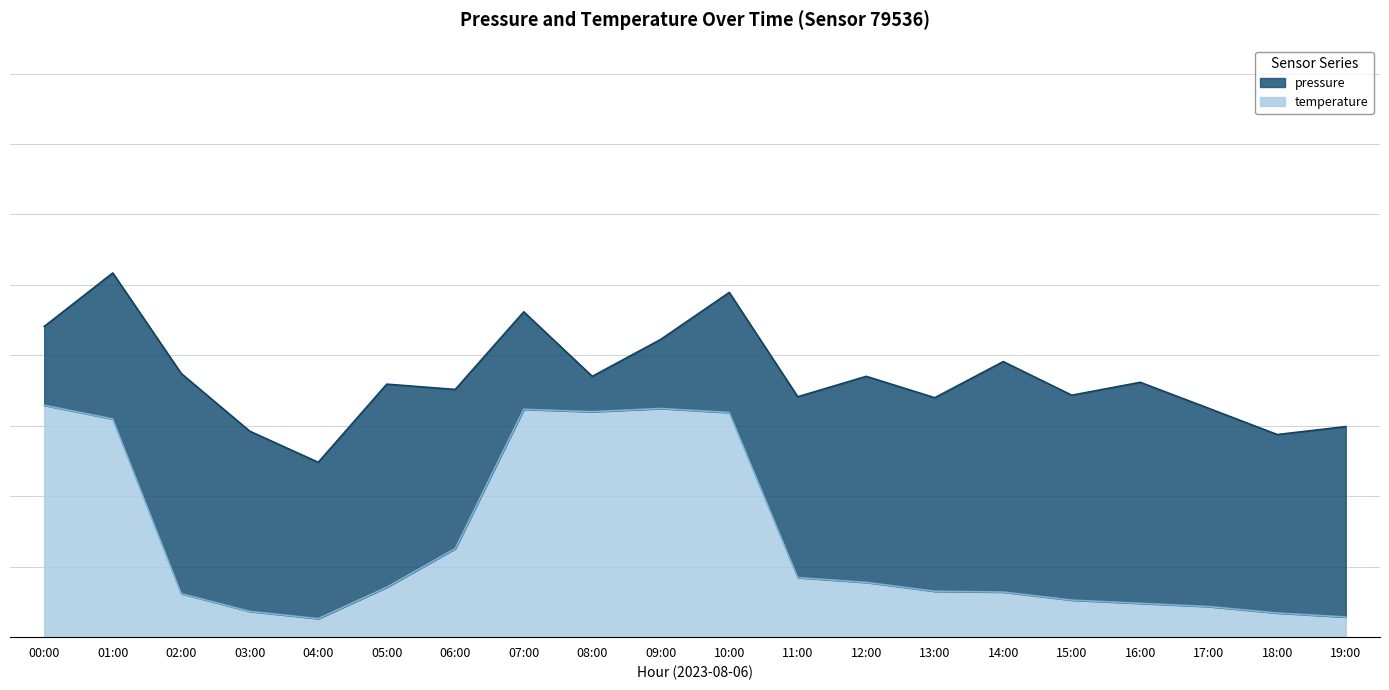

What is the average value?

0.3